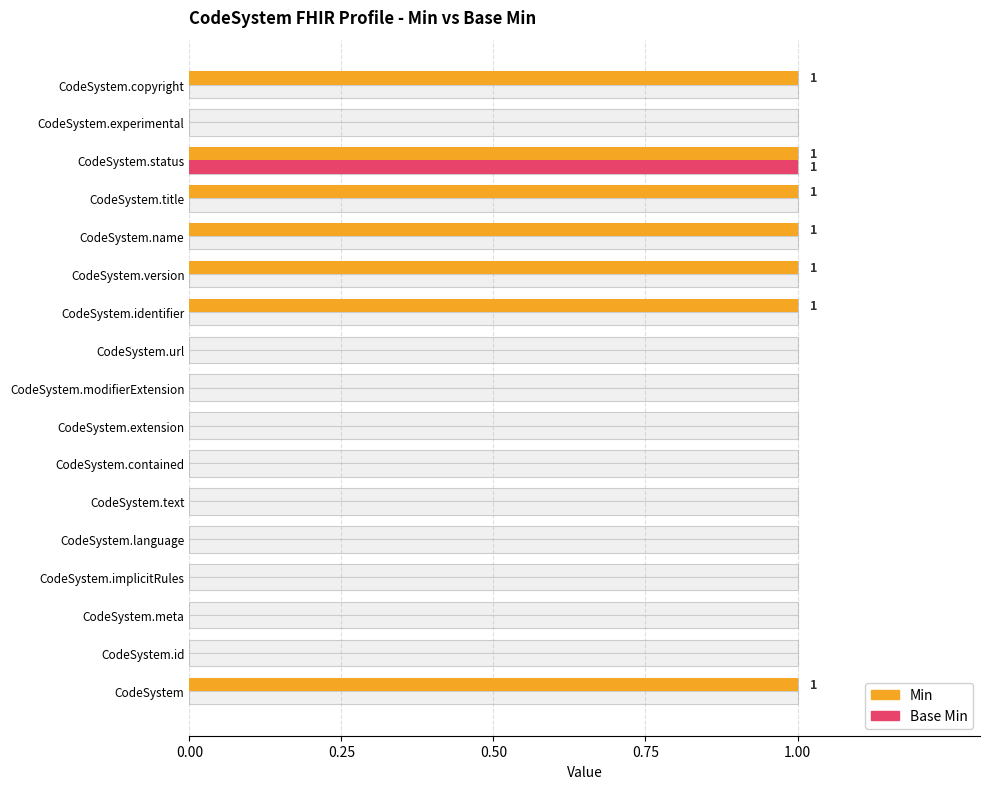

Which series changed the most between CodeSystem.language and CodeSystem.status?

Min